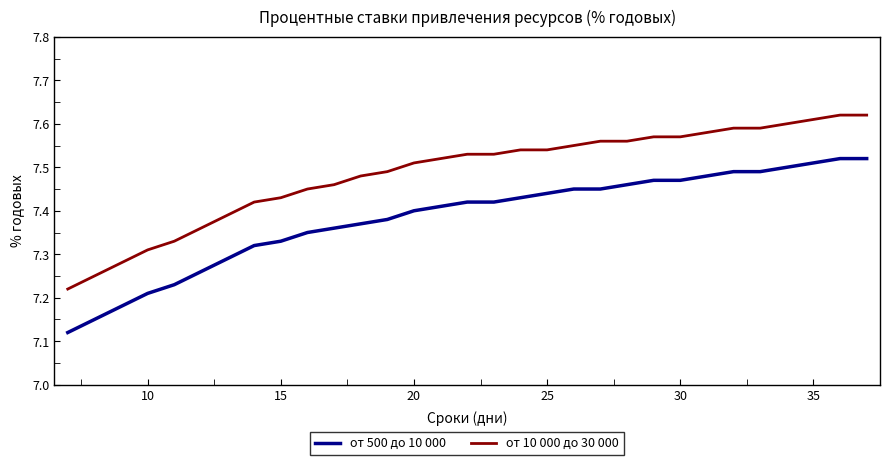

Rank the series by their maximum value, from lowest to highest.

от 500 до 10 000, от 10 000 до 30 000